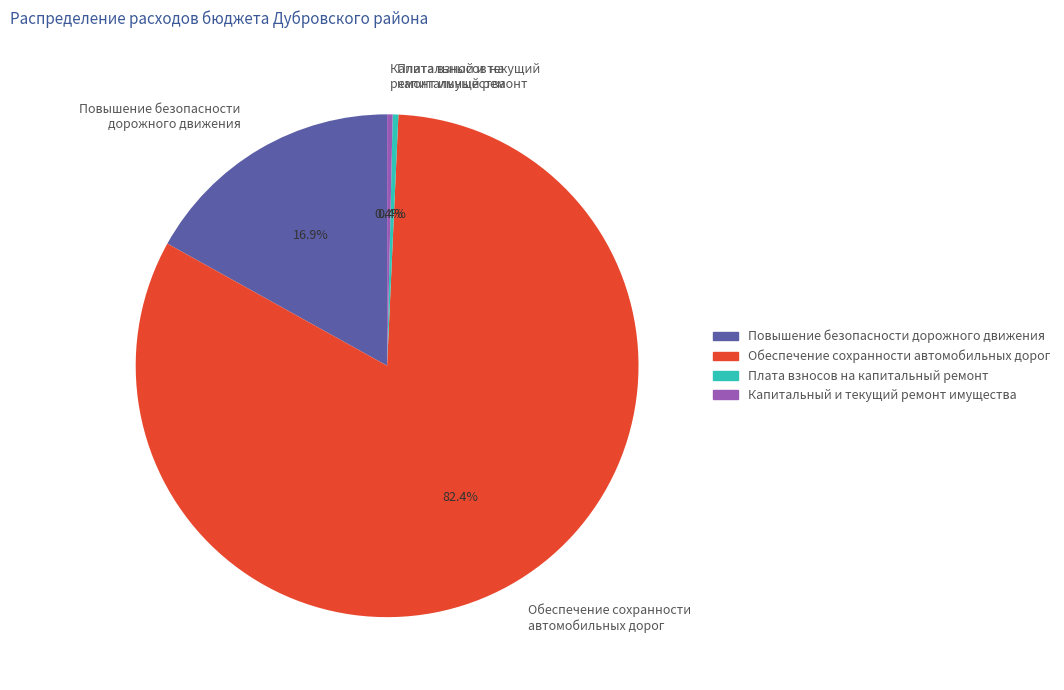

How many slices are in this pie chart?

4